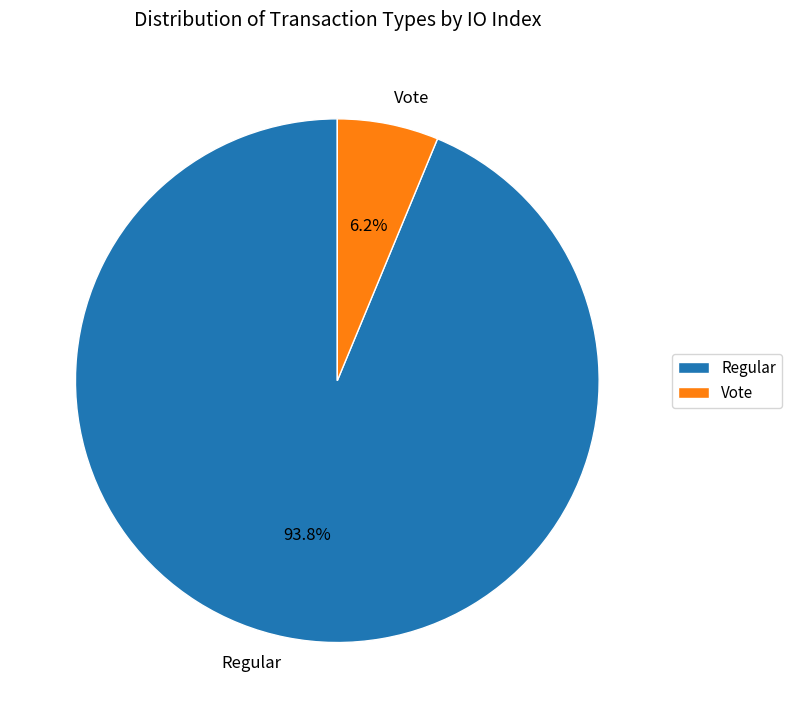

To the nearest percent, what percentage of the pie is Regular?

94%